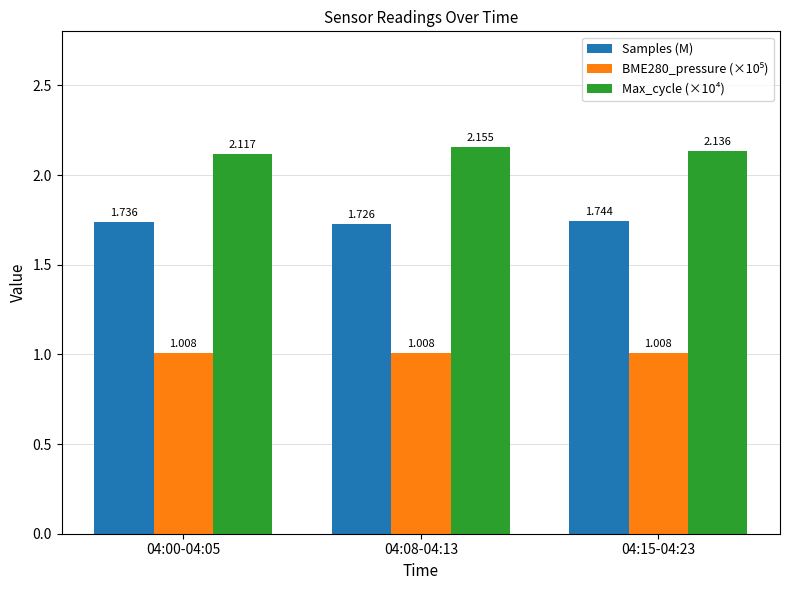

How many bars are there in each group?

3